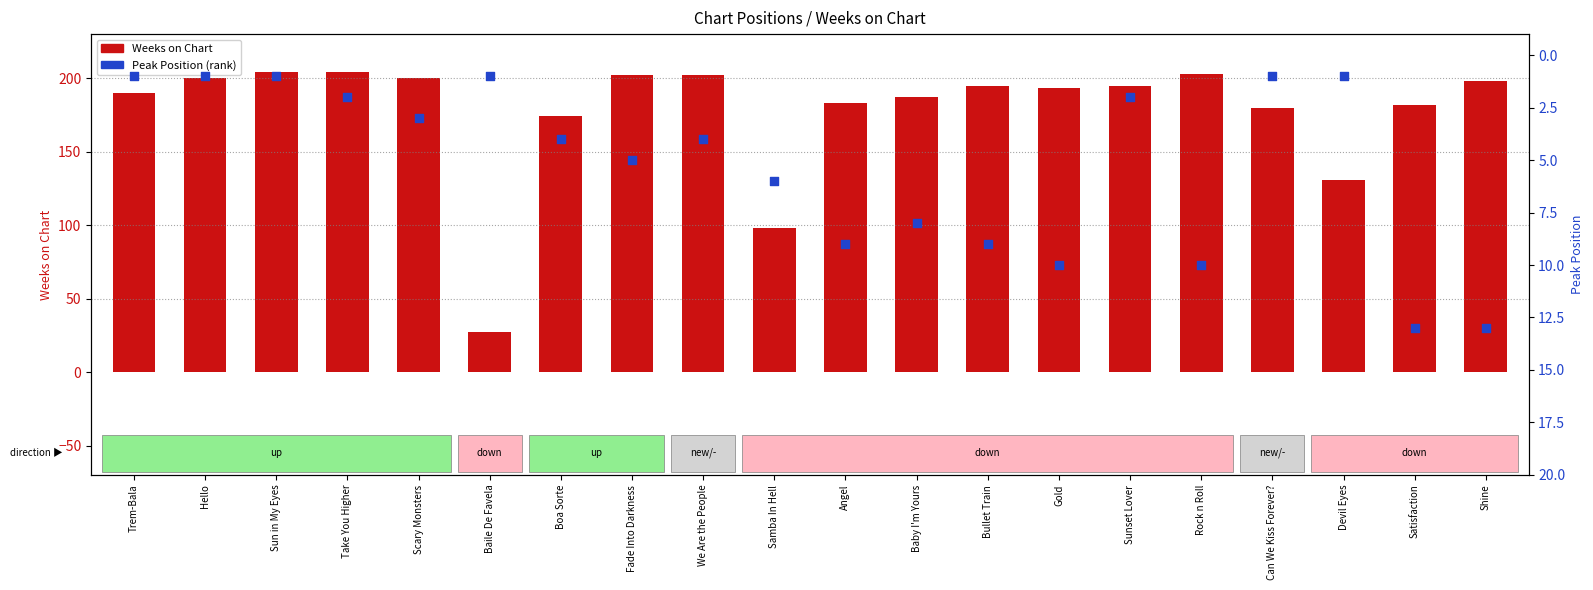

Which series has the largest Y range (max minus min)?

Weeks on Chart